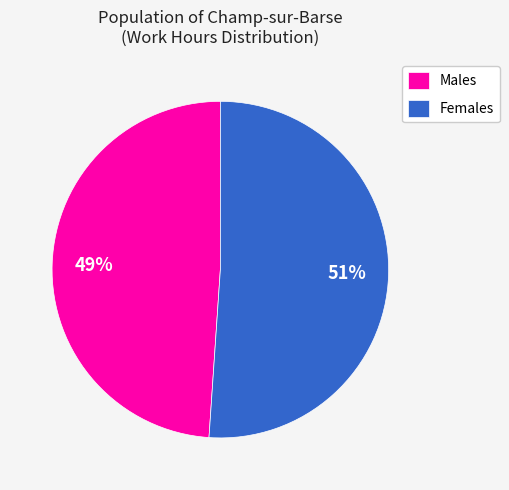

How many slices are in this pie chart?

2